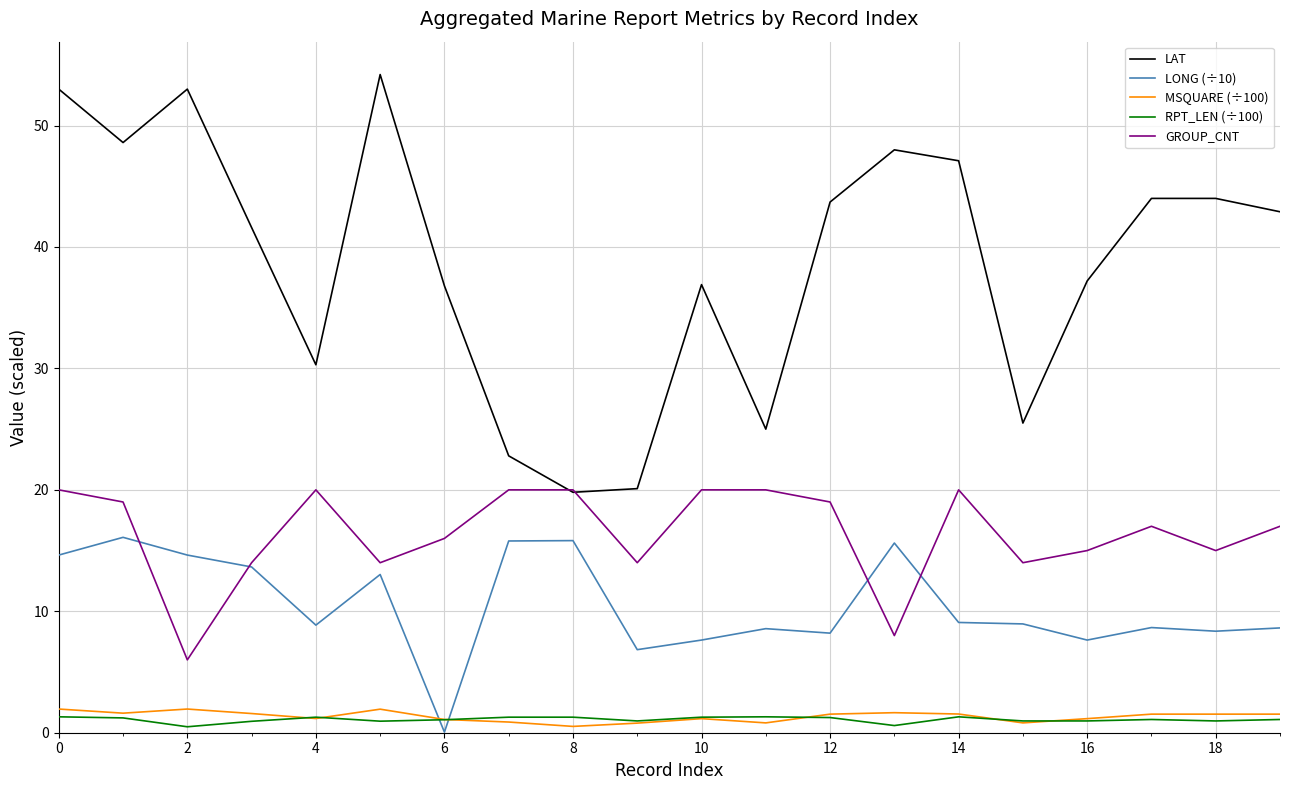

Rank the series by their maximum value, from lowest to highest.

RPT_LEN (÷100), MSQUARE (÷100), LONG (÷10), GROUP_CNT, LAT